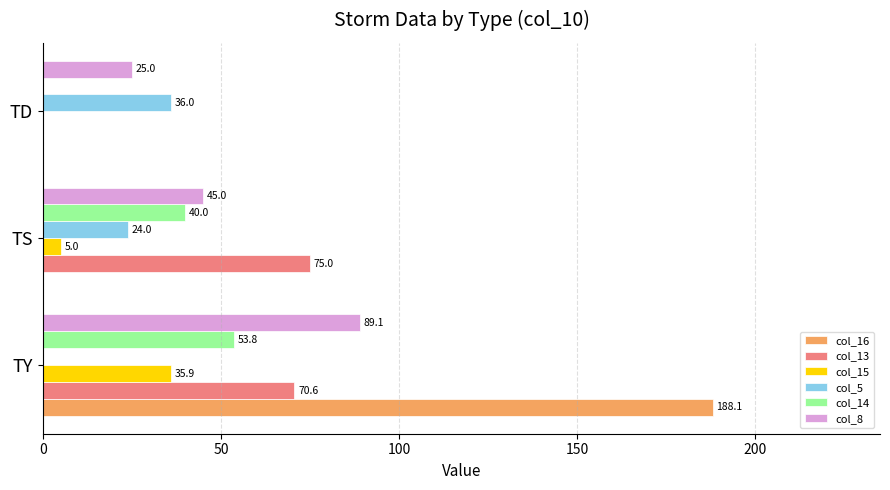

What are all the series names shown in the legend?

col_16, col_13, col_15, col_5, col_14, col_8